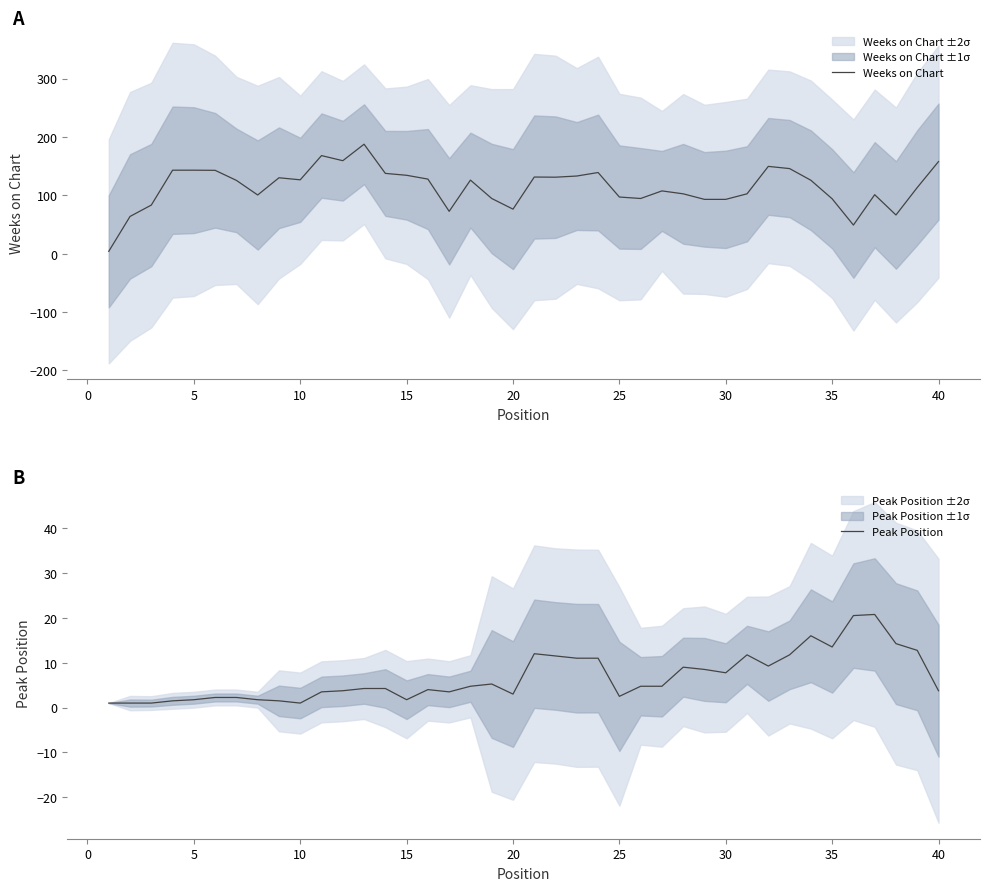

What is the highest value of the Weeks on Chart series?

187.5